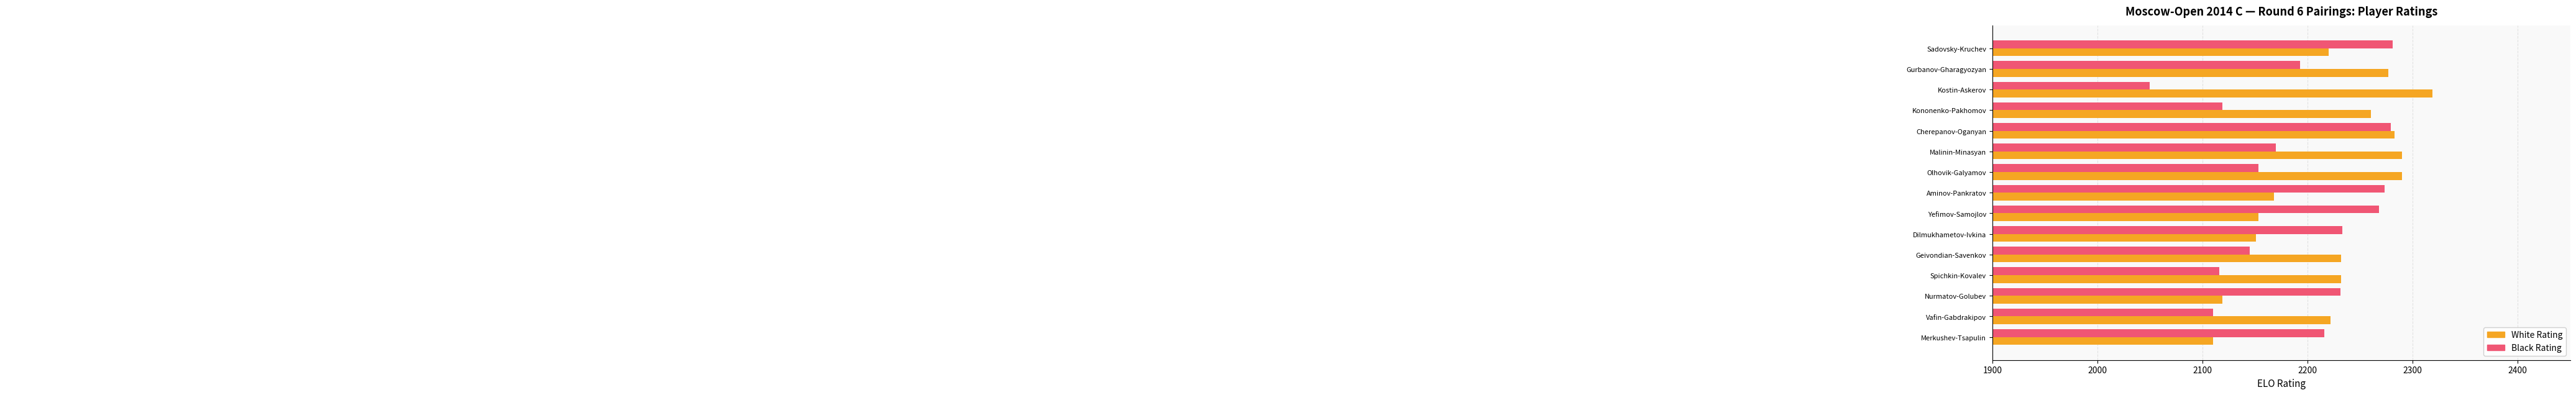

Which series has the largest total across all categories?

White Rating